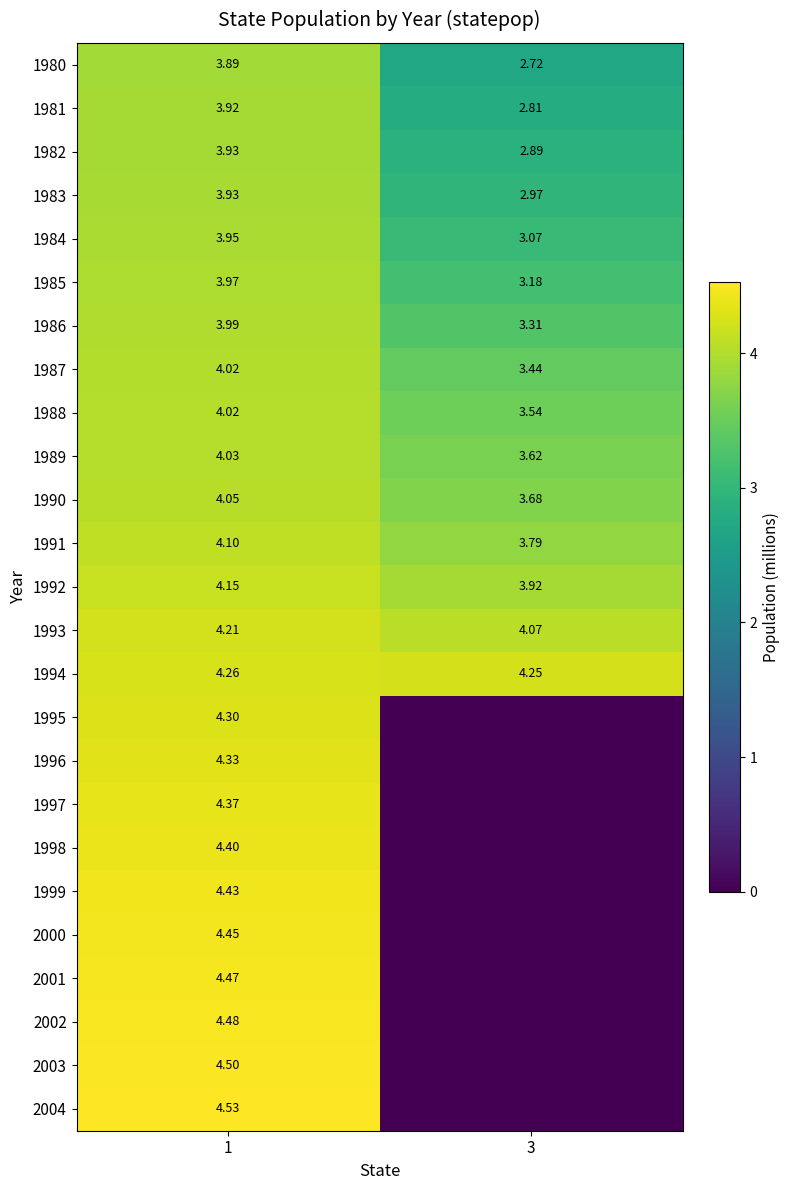

What is the difference between the maximum and minimum values in the 2004 series?

4.5